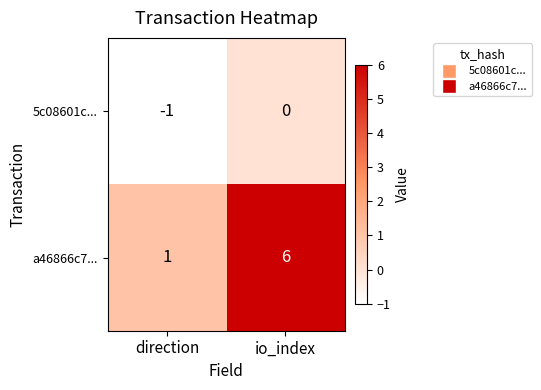

Which series has the largest total across all categories?

a46866c7...